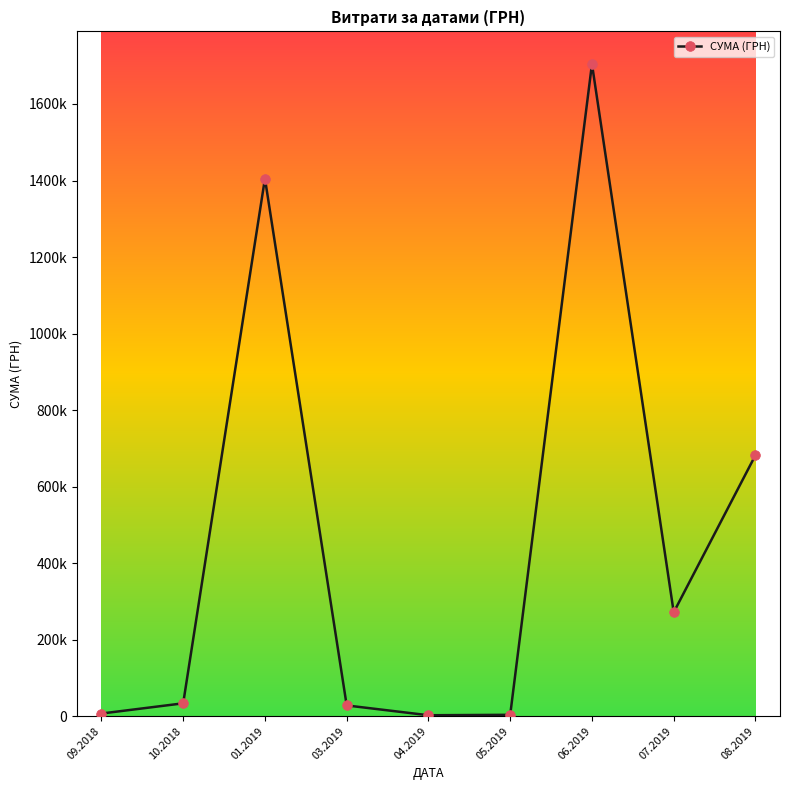

The value at 04.2019 is 2450.0. True or false?

True